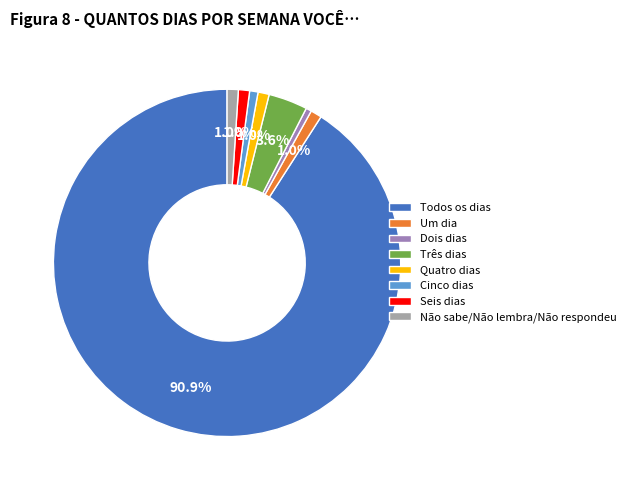

Combined, do Seis dias and Três dias account for over 50%?

No